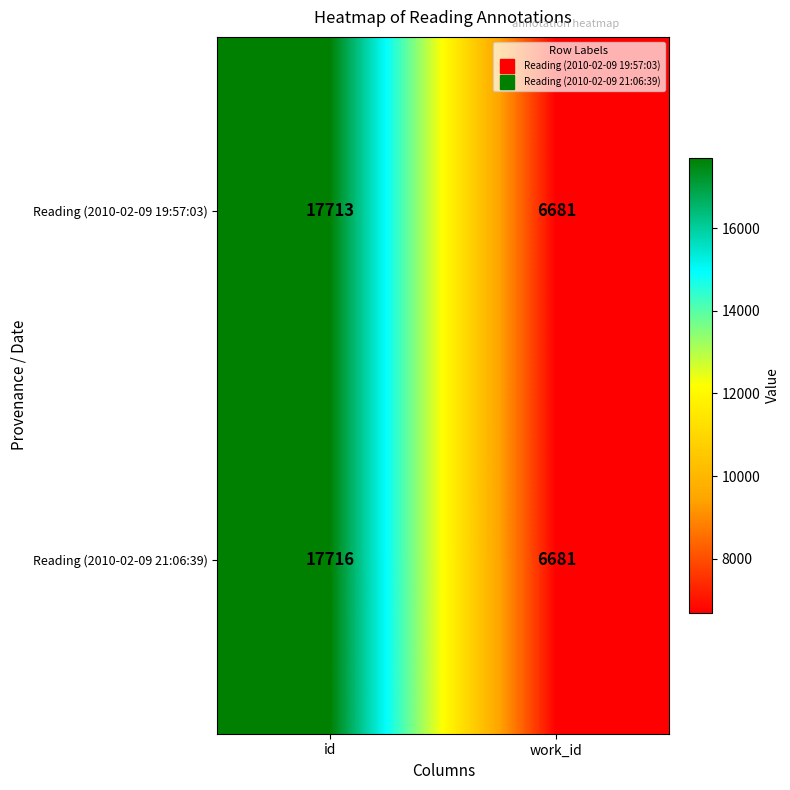

Reading left to right, what are all the values shown in this chart?

Reading (2010-02-09 19:57:03): id=17713	work_id=6681
Reading (2010-02-09 21:06:39): id=17716	work_id=6681